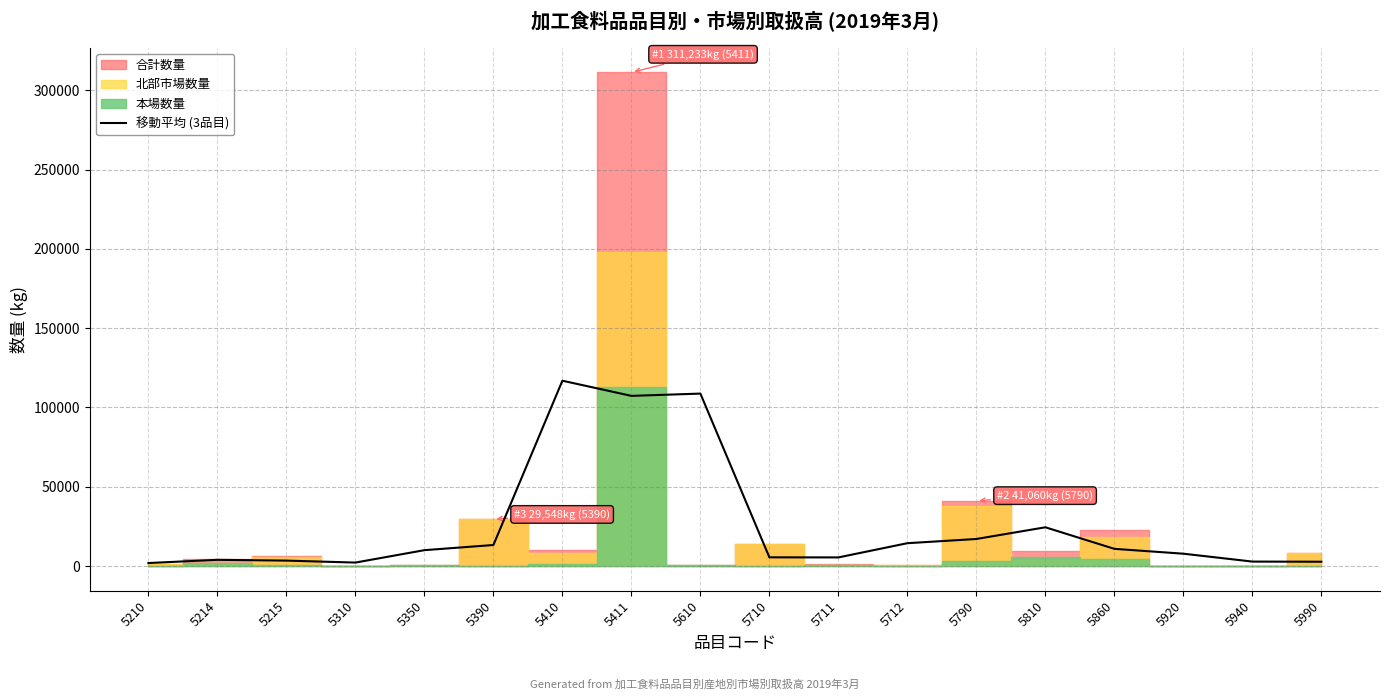

What is the value of the 10th point from the left?

5497.7